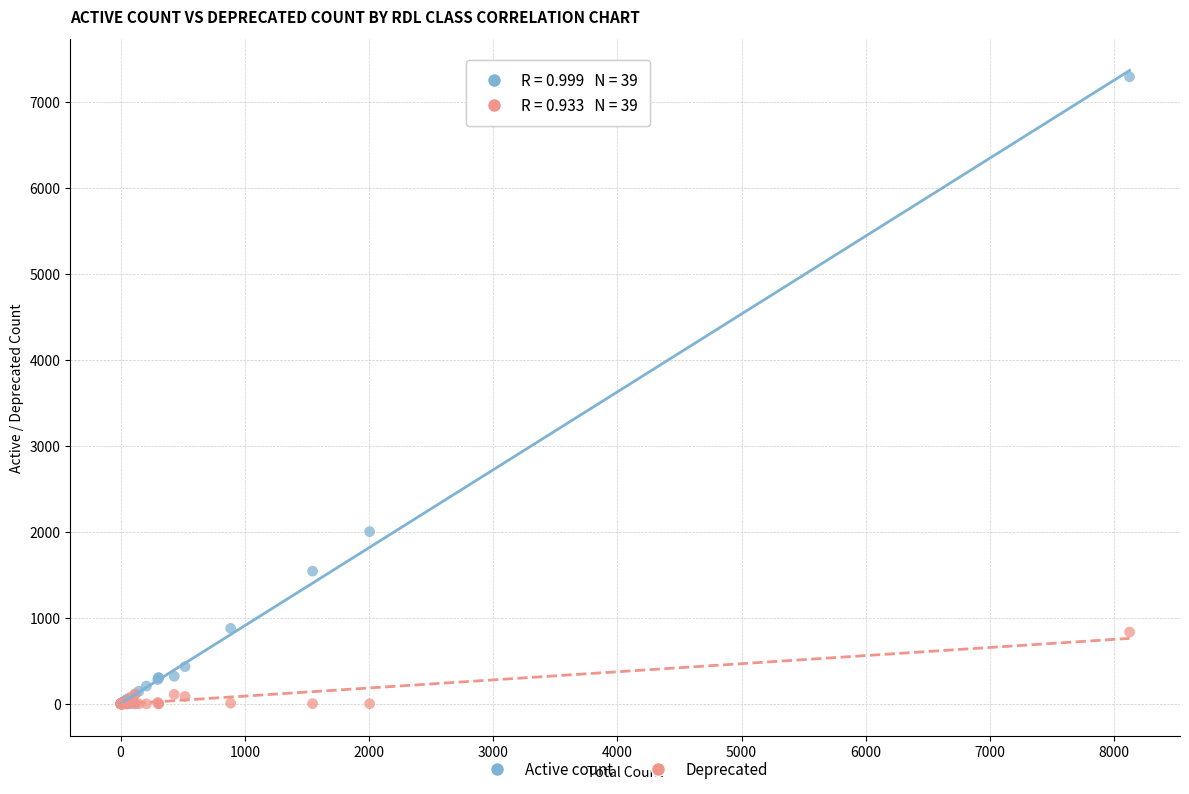

Across all series, what Y value is closest to 3644?

2003